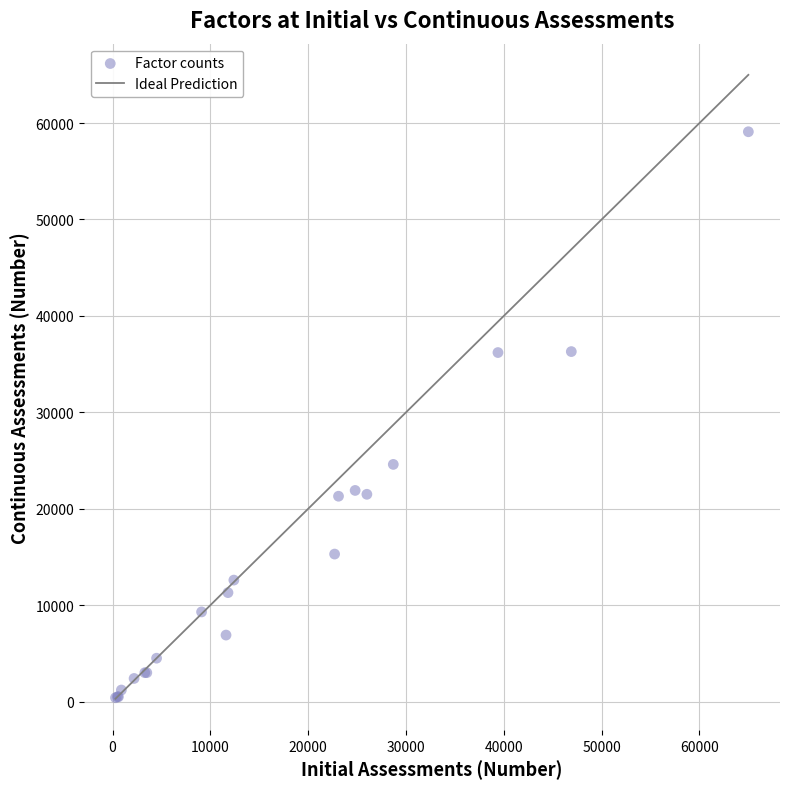

What Y value in the scatter plot is closest to 29750?

24600